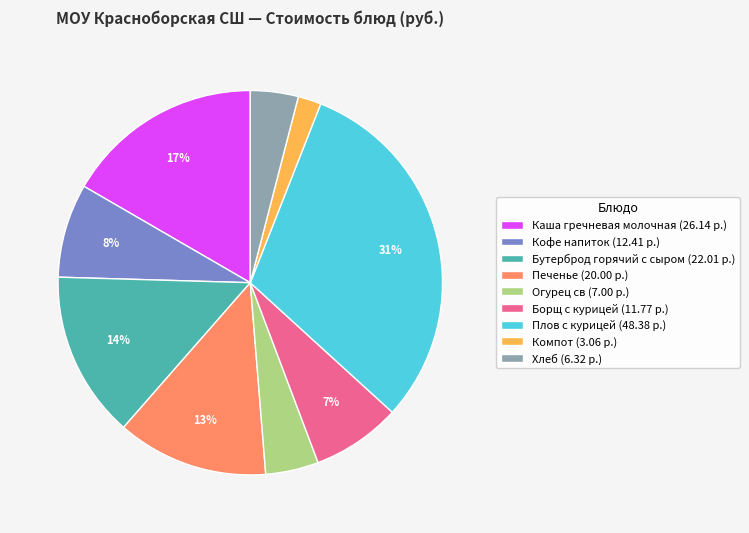

True or false: Хлеб accounts for 4% of the total.

True